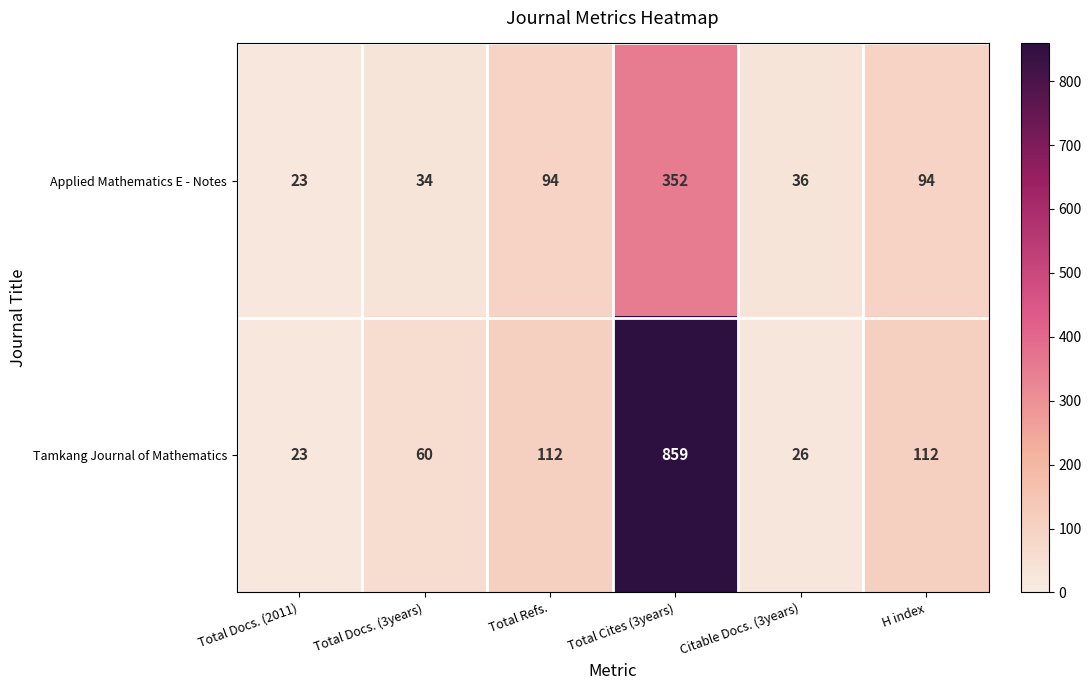

Reading right to left, extract all data points from this chart.

Applied Mathematics E - Notes: 94	36	352	94	34	23
Tamkang Journal of Mathematics: 112	26	859	112	60	23